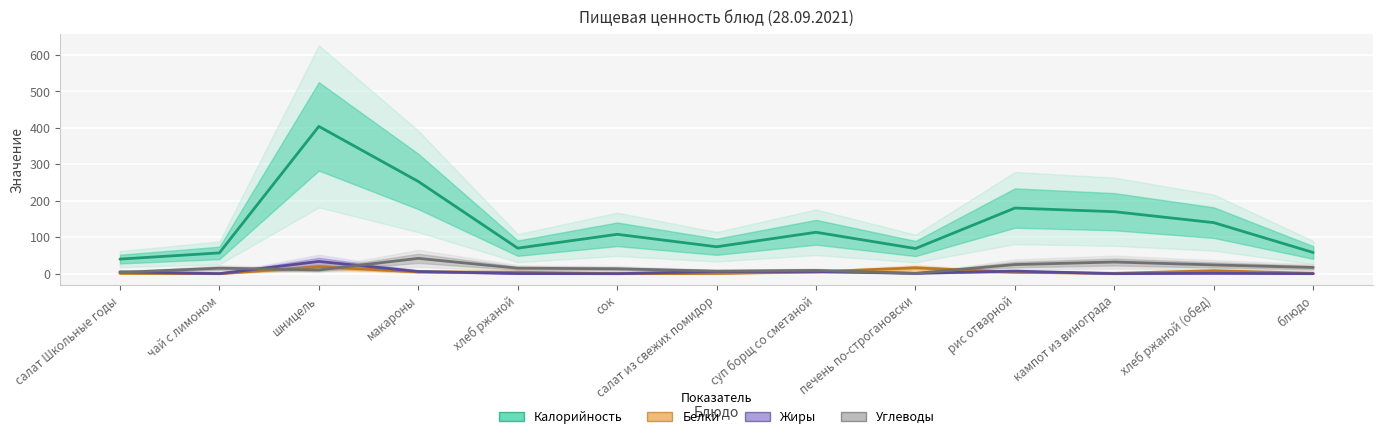

In Углеводы, how many points are higher than both neighbors (excluding endpoints)?

4